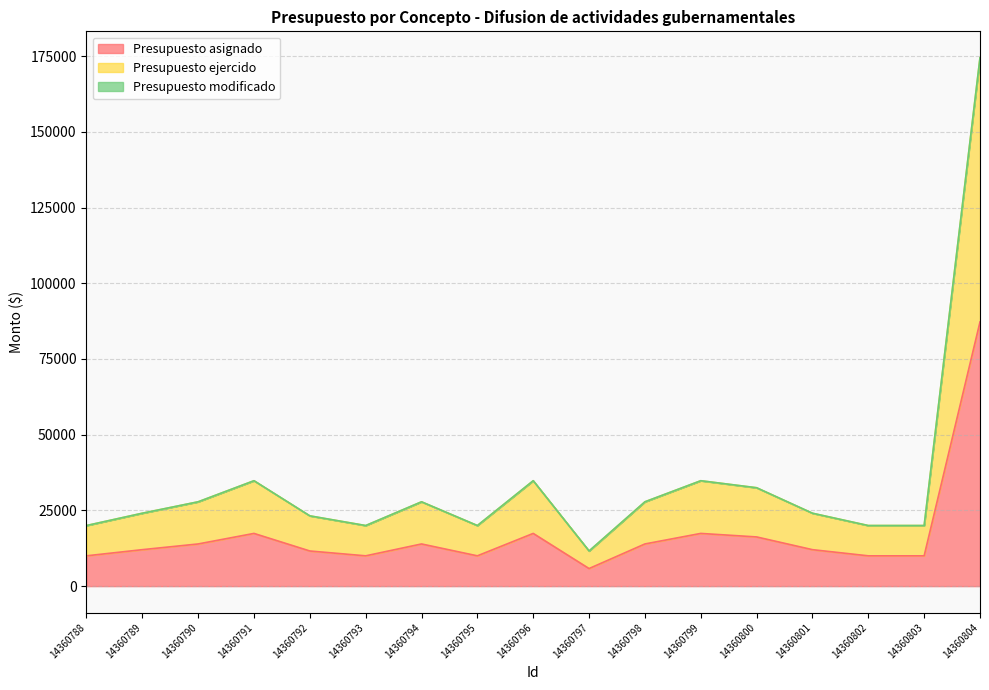

True or false: Presupuesto asignado and Presupuesto ejercido intersect in this chart.

False